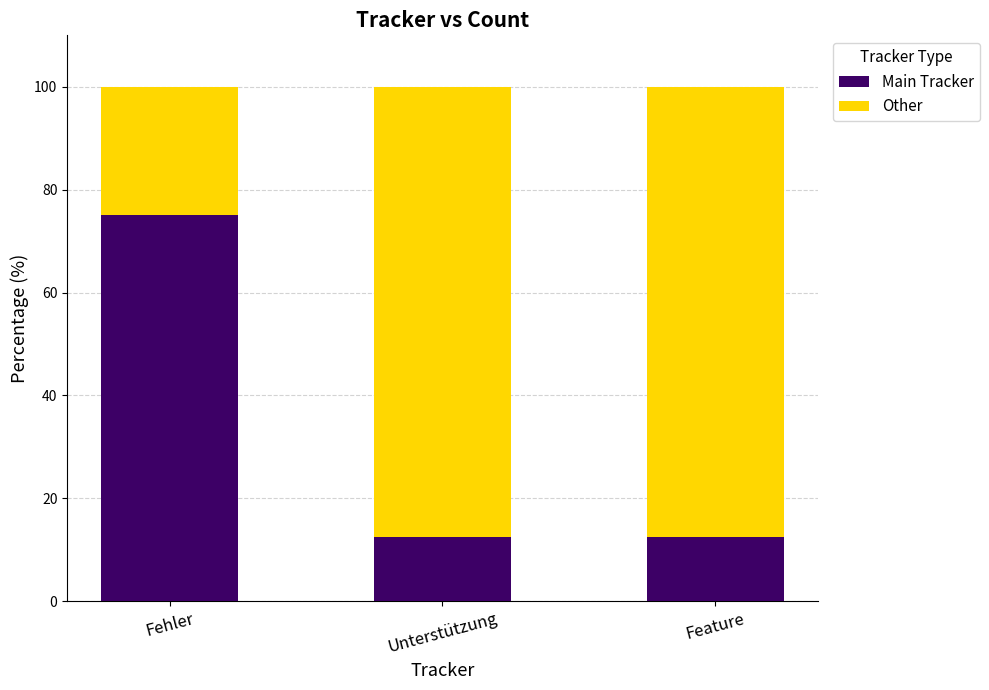

How many distinct data groups are displayed?

2